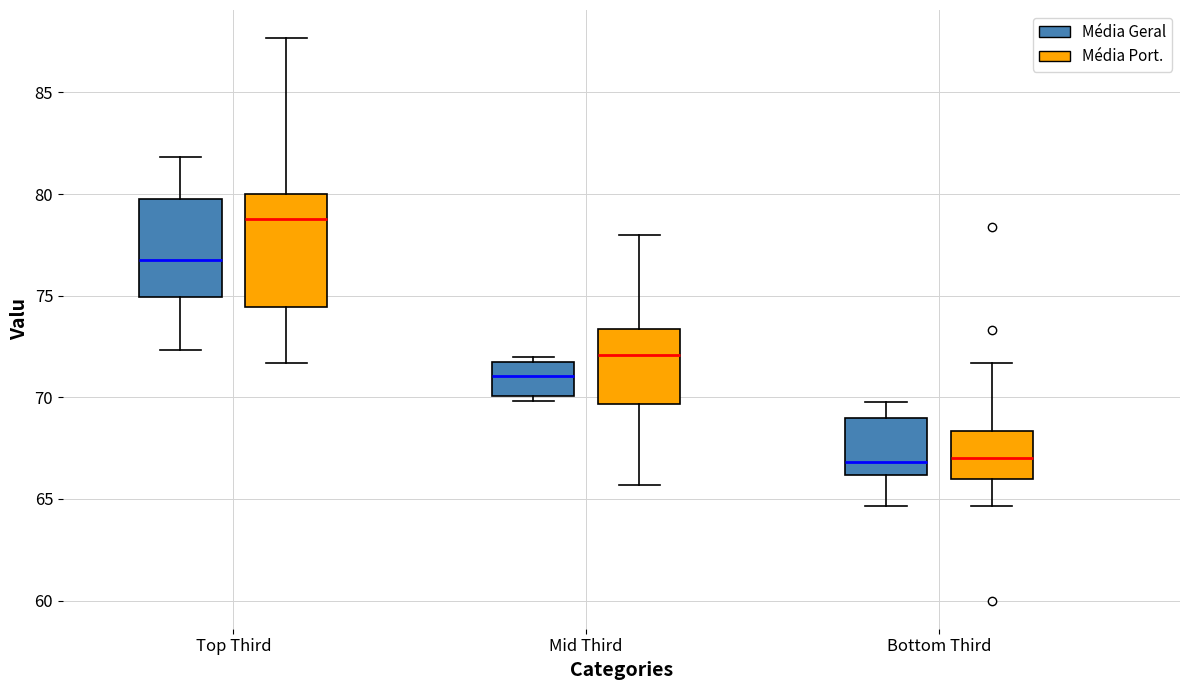

Reading left to right, transcribe this box plot: for each box, give where its median line is, the range the box spans, and where its two whiskers end, as read against the y-axis. The values are not printed on the chart, so give them approximately, as read against the axis.

Top Third (Média Geral): median 77.0, box 75.0 to 80.0, whiskers 72.5 to 82.0
Top Third (Média Port.): median 79.0, box 74.5 to 80.0, whiskers 71.5 to 87.5
Mid Third (Média Geral): median 71.0, box 70.0 to 72.0, whiskers 70.0 (just below the box's lower edge) to 72.0 (just above the box's upper edge)
Mid Third (Média Port.): median 72.0, box 69.5 to 73.5, whiskers 65.5 to 78.0
Bottom Third (Média Geral): median 67.0, box 66.0 to 69.0, whiskers 64.5 to 70.0
Bottom Third (Média Port.): median 67.0, box 66.0 to 68.5, whiskers 64.5 to 71.5